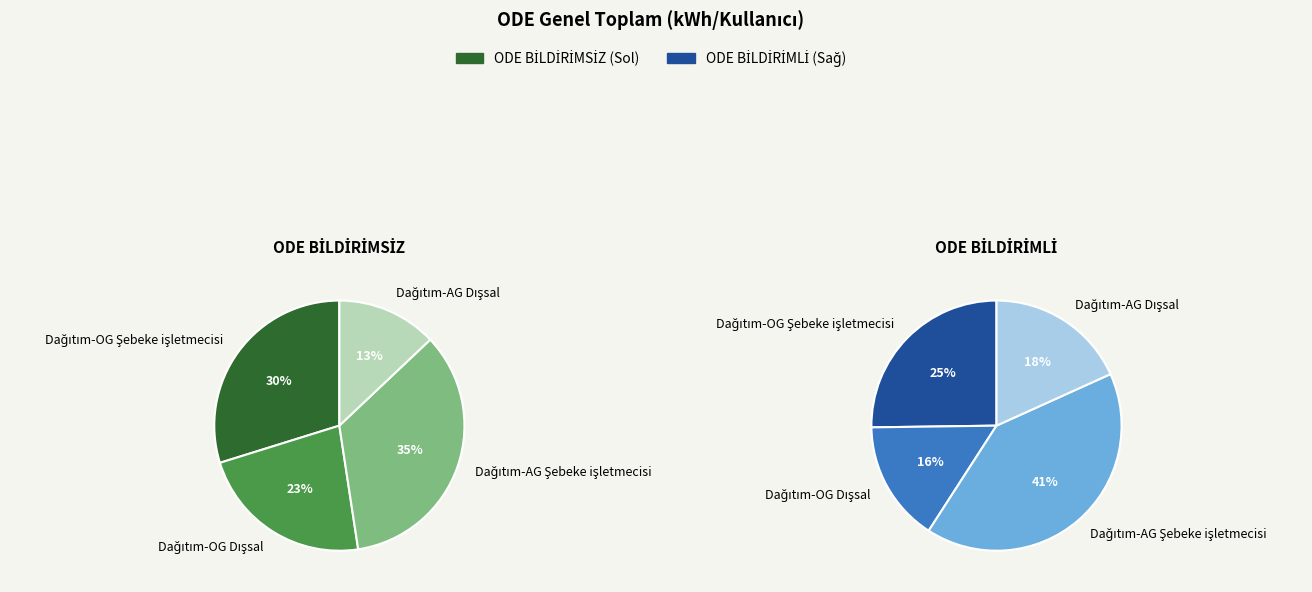

Is it true that Dağıtım-AG Şebeke işletmecisi is 35% of the pie?

True